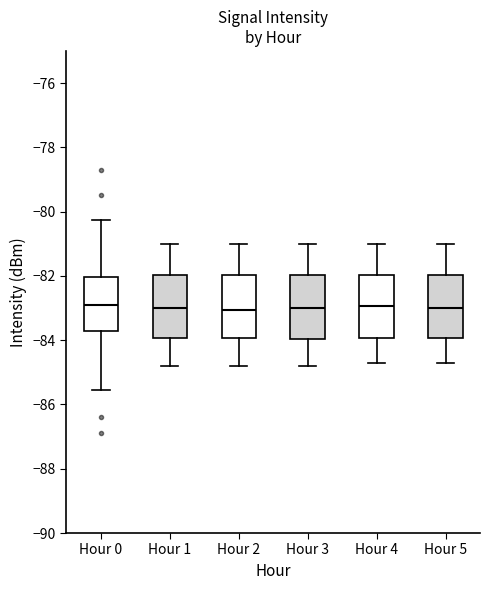

Reading left to right, read every box against the y-axis: the position of its median line, the range the box covers, and the ends of its whiskers. The values are not printed on the chart, so give them approximately, as read against the axis.

Hour 0: median -83.0, box -83.8 to -82.0, whiskers -85.6 to -80.2
Hour 1: median -83.0, box -84.0 to -82.0, whiskers -84.8 to -81.0
Hour 2: median -83.0, box -84.0 to -82.0, whiskers -84.8 to -81.0
Hour 3: median -83.0, box -84.0 to -82.0, whiskers -84.8 to -81.0
Hour 4: median -83.0, box -84.0 to -82.0, whiskers -84.6 to -81.0
Hour 5: median -83.0, box -84.0 to -82.0, whiskers -84.6 to -81.0